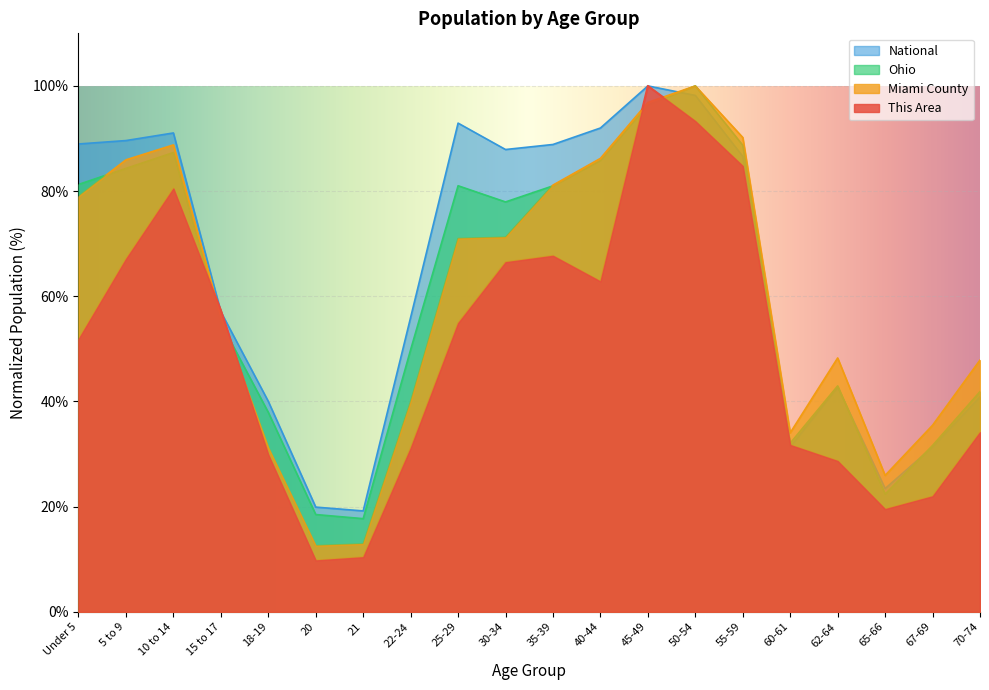

Does the chart display data point markers on the line(s)?

No